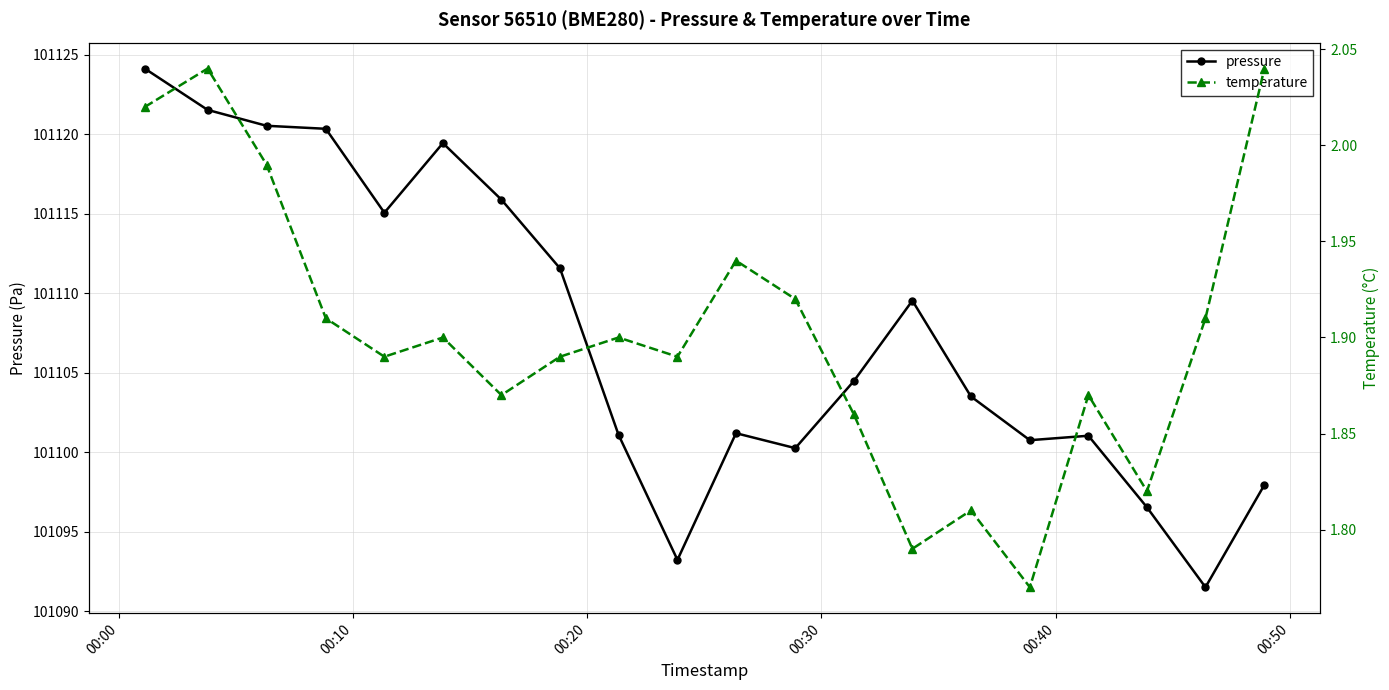

Count the number of categories in the chart.

20